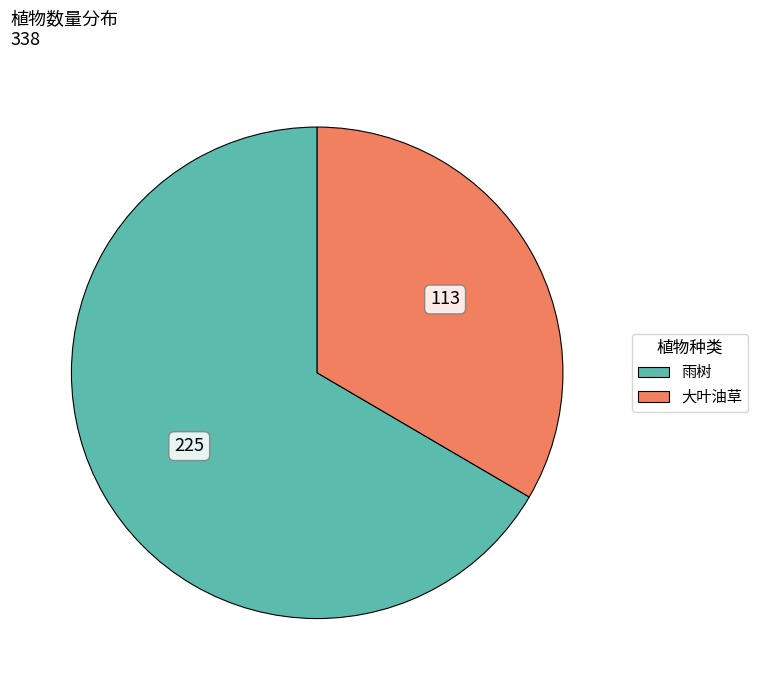

The 雨树 slice represents 67% of the pie. True or false?

True